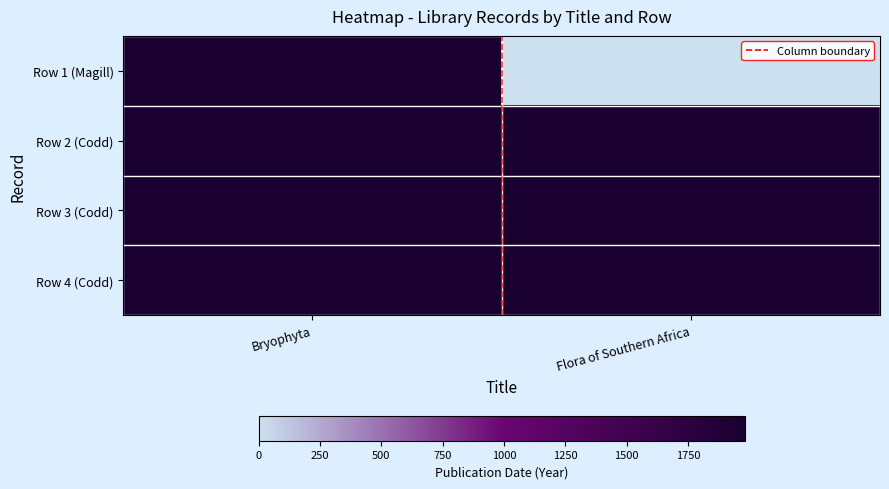

List the series in order of their peak value, highest first.

Row 1 (Magill), Row 2 (Codd), Row 3 (Codd), Row 4 (Codd), Column boundary